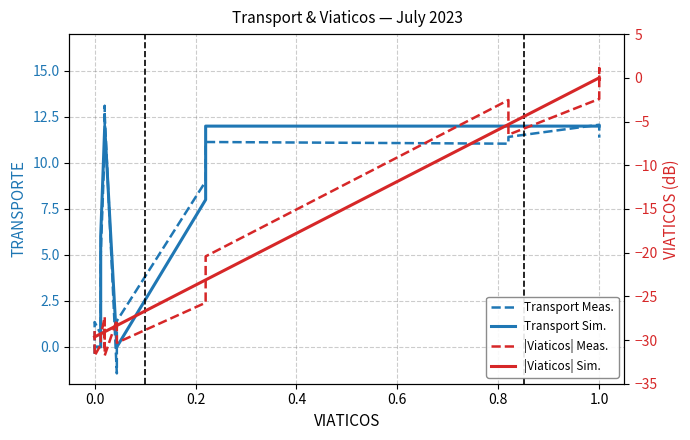

How many values in |Viaticos| Meas. are below zero?

19